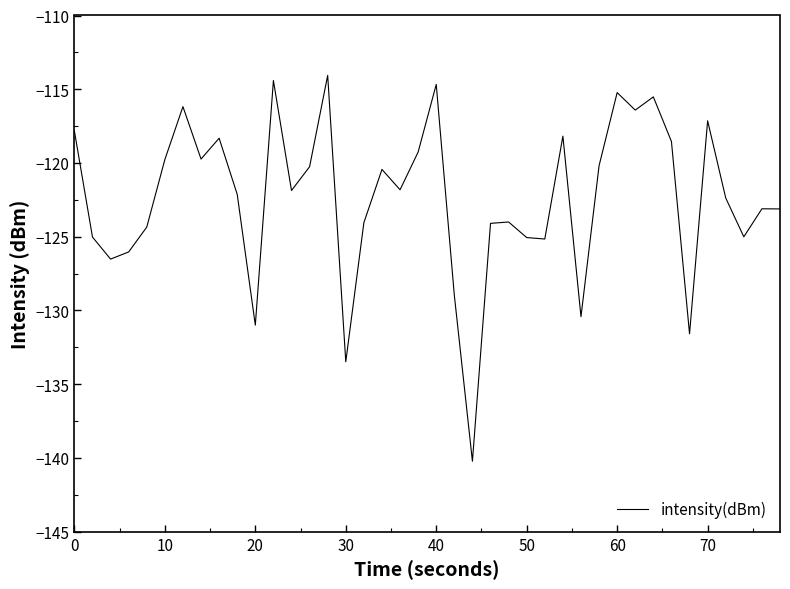

What is the difference between the maximum and minimum values?

26.2